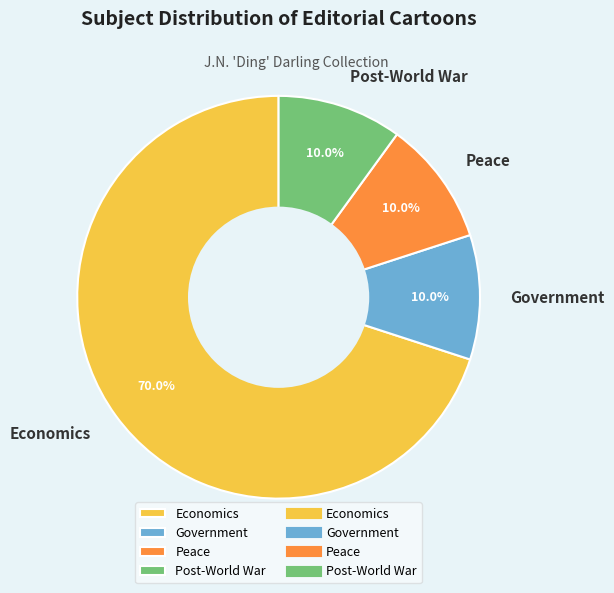

To the nearest percent, what percentage of the pie is Economics?

70%